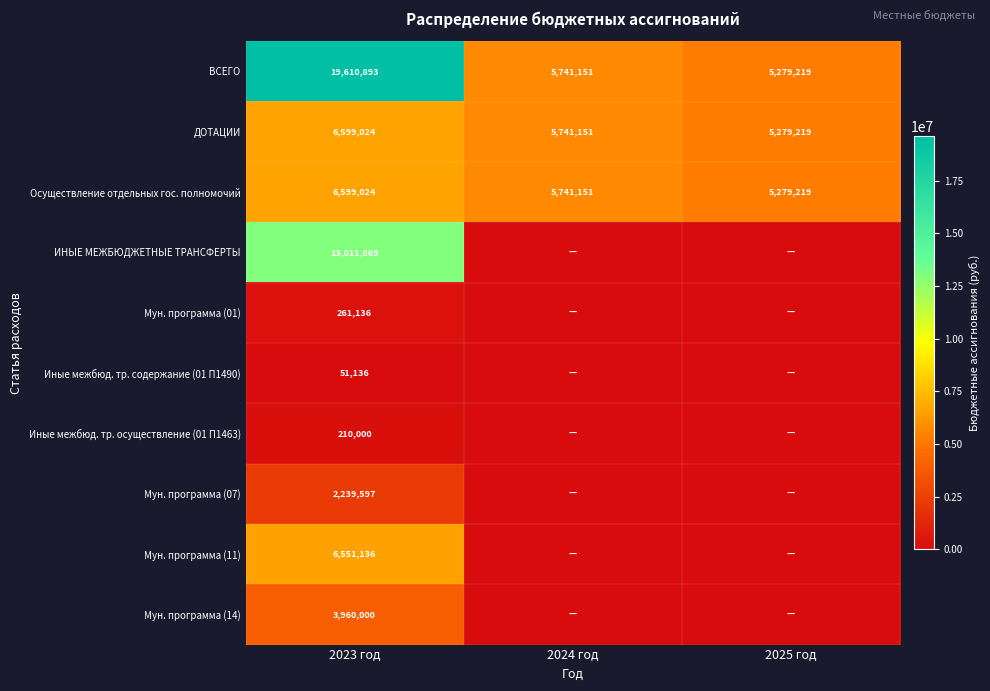

List the labels in order of Осуществление отдельных гос. полномочий value, smallest first.

2025 год, 2024 год, 2023 год